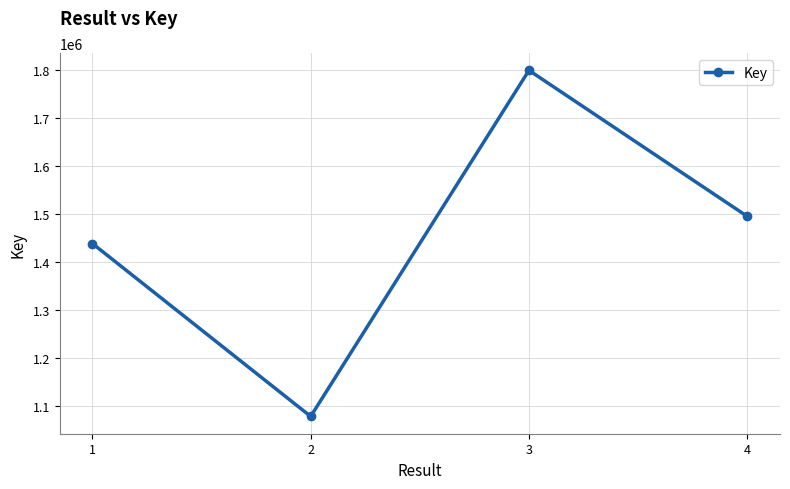

How many distinct data groups are displayed?

1